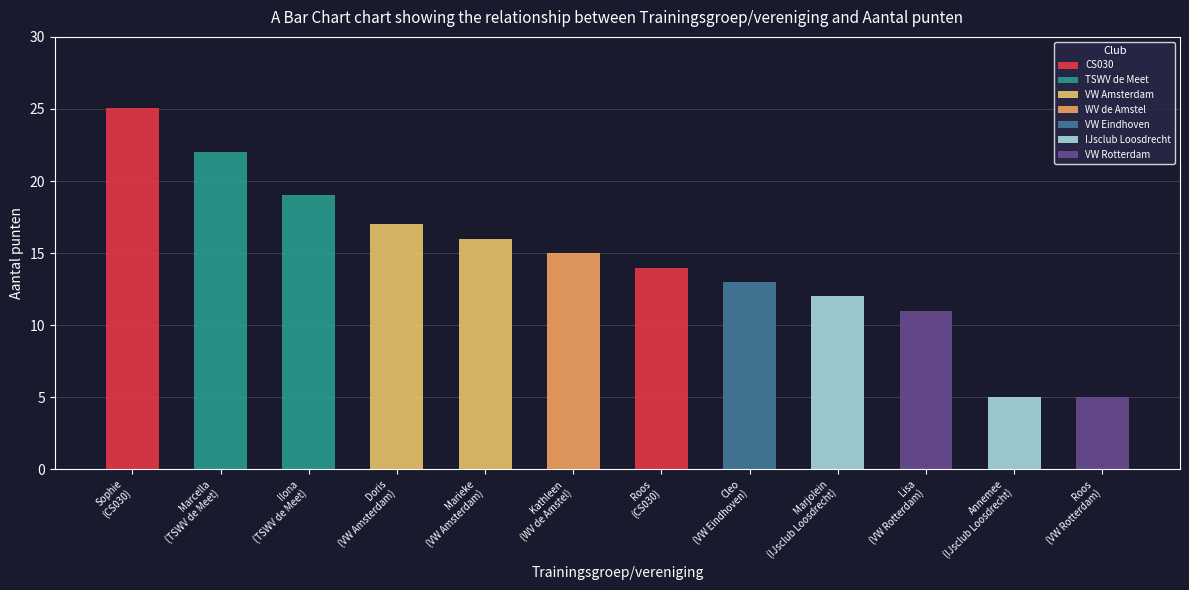

How many bars are there in total?

12